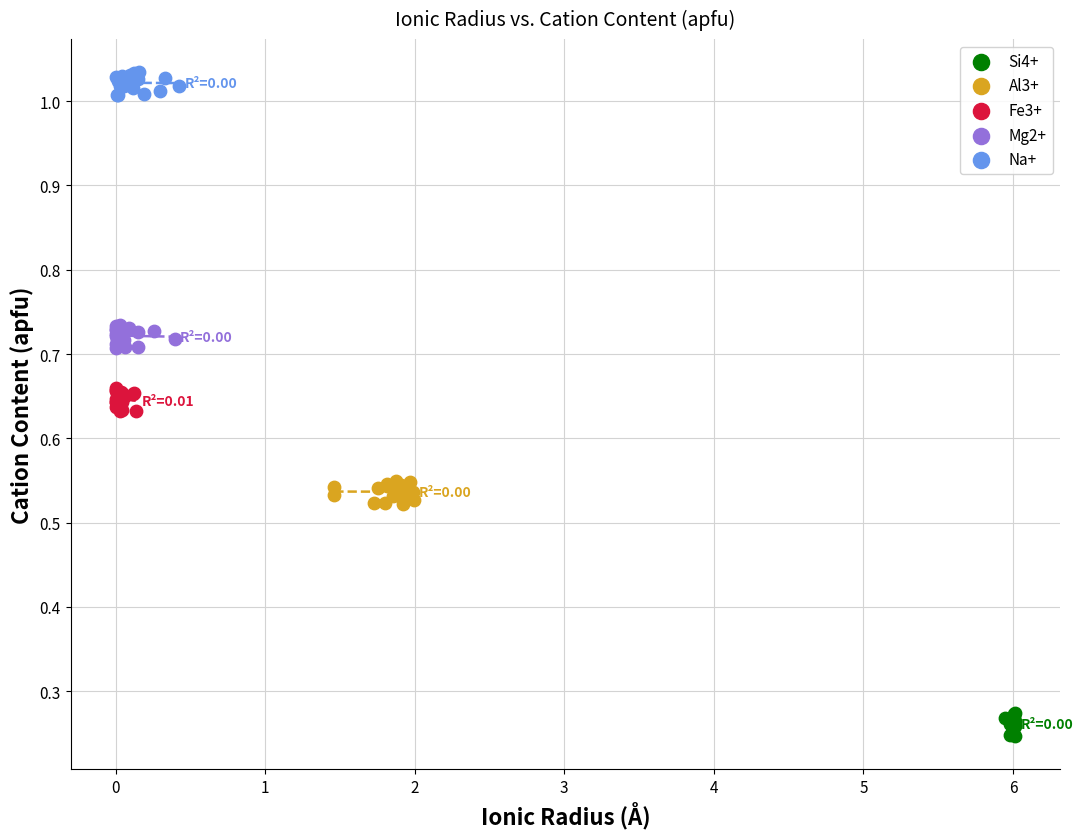

Which series reaches the maximum Y coordinate?

Na+